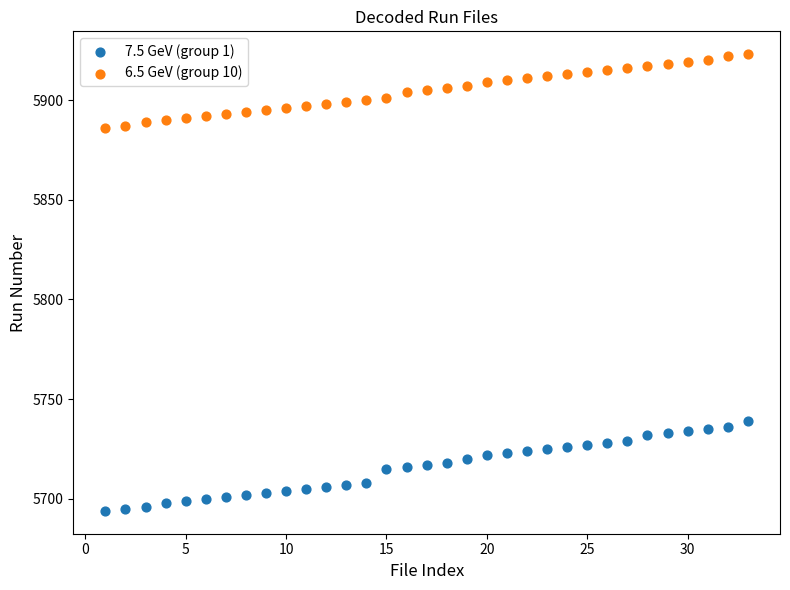

Which series contains the lowest Y value?

7.5 GeV (group 1)